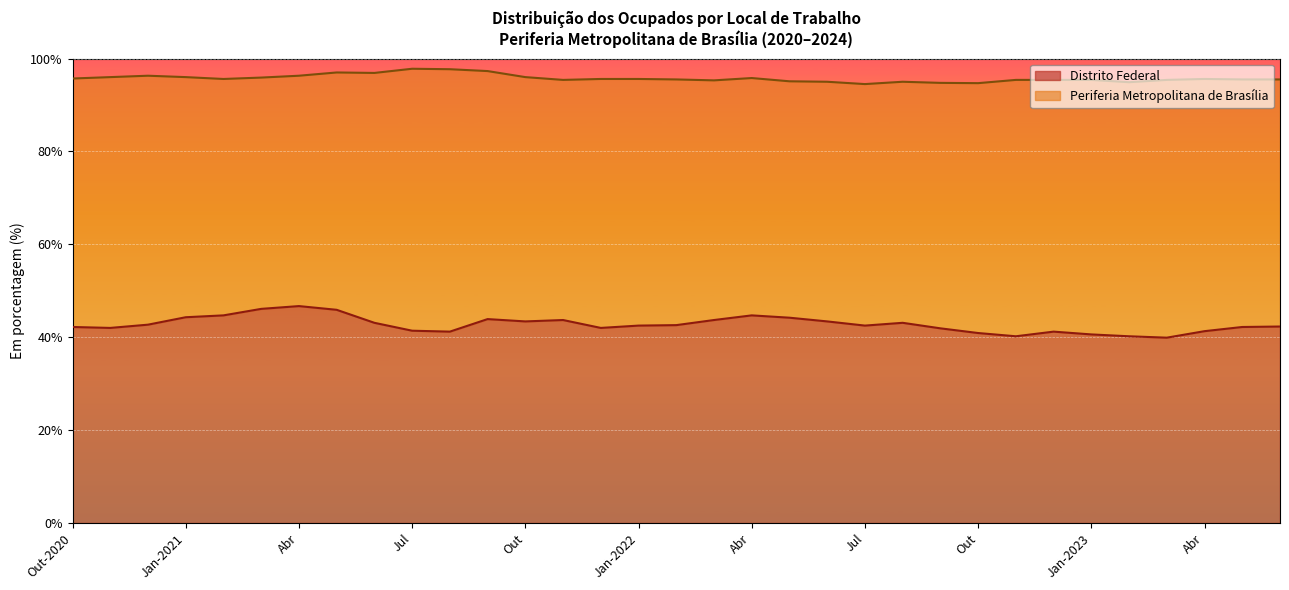

What is the minimum value shown in the chart?

39.9